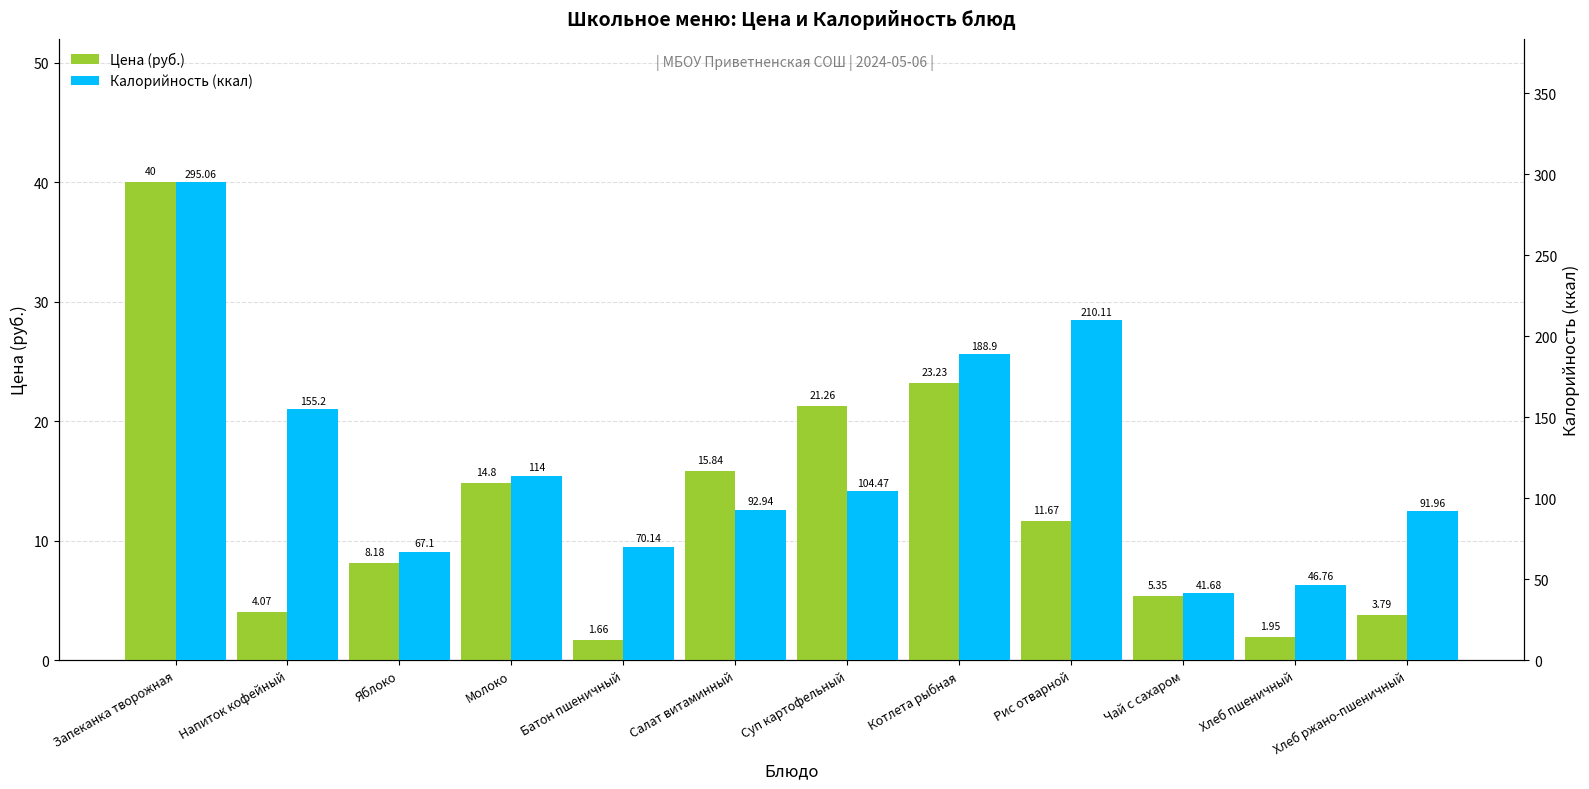

Between Молоко and Хлеб ржано-пшеничный, which series saw the biggest shift?

Калорийность (ккал)